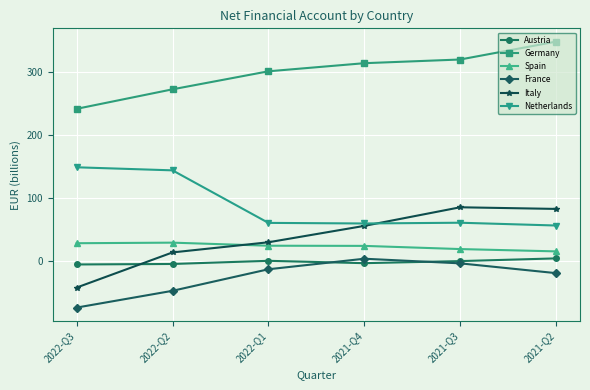

What is the maximum value shown in the chart?

349.1